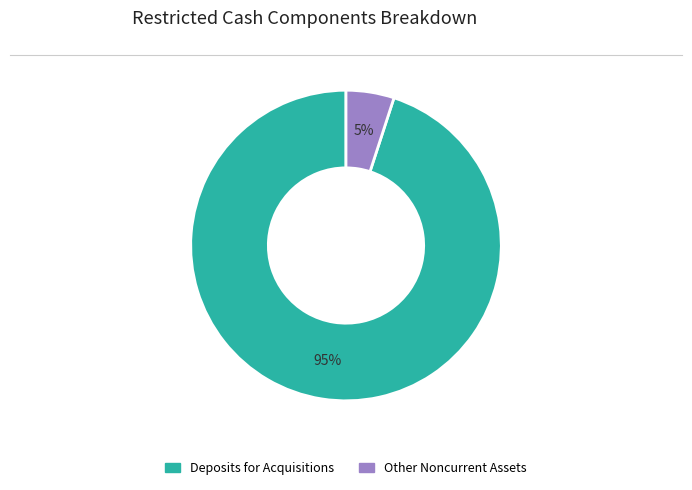

Is there a majority slice in this chart?

Yes